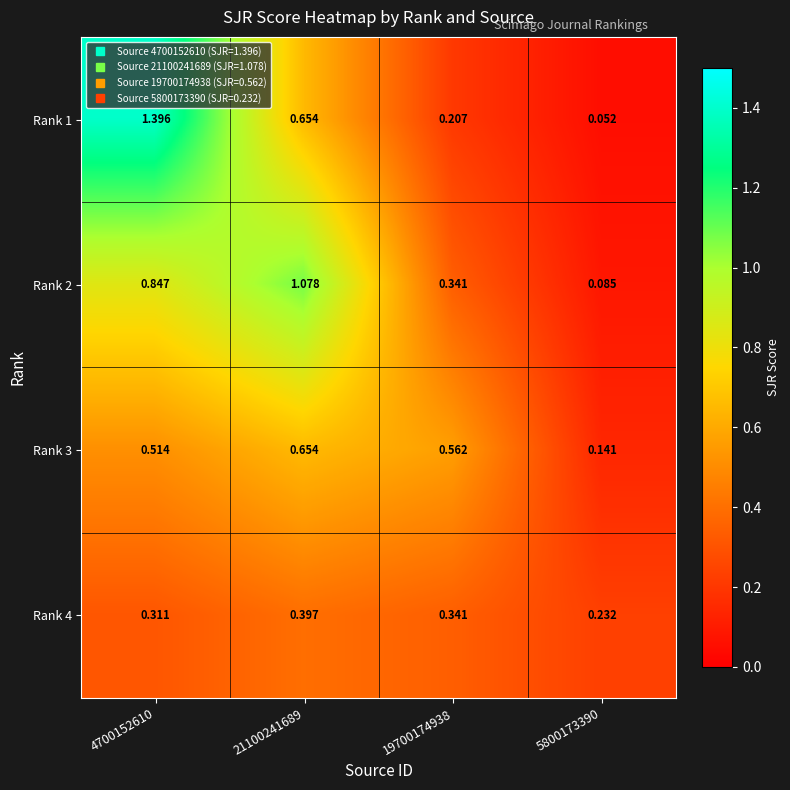

Is the value of Rank 3 at 21100241689 greater than the value of Rank 4 at 19700174938?

Yes